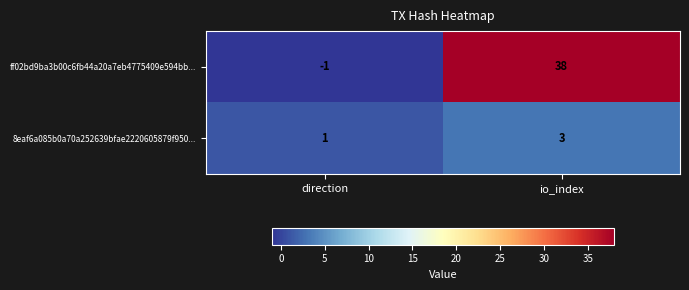

Rank the series at direction from highest to lowest value.

8eaf6a085b0a70a252639bfae2220605879f950..., ff02bd9ba3b00c6fb44a20a7eb4775409e594bb...